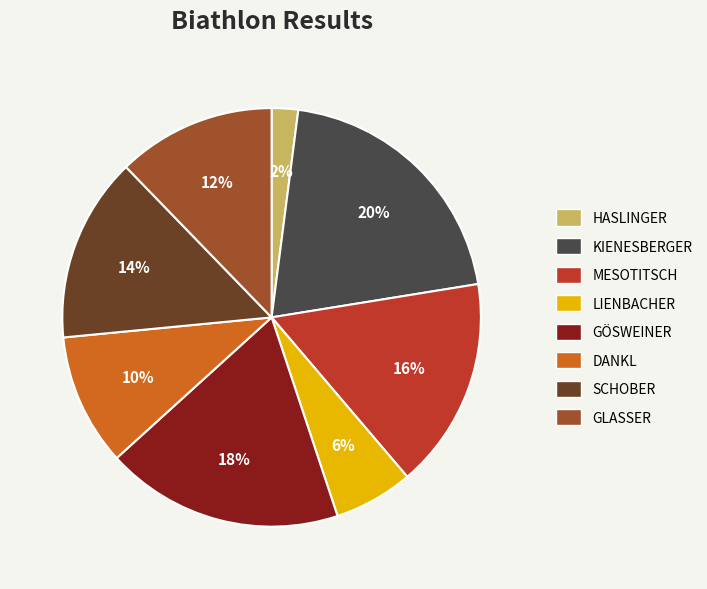

To the nearest percent, what is the difference between the largest and smallest slice percentages?

18%